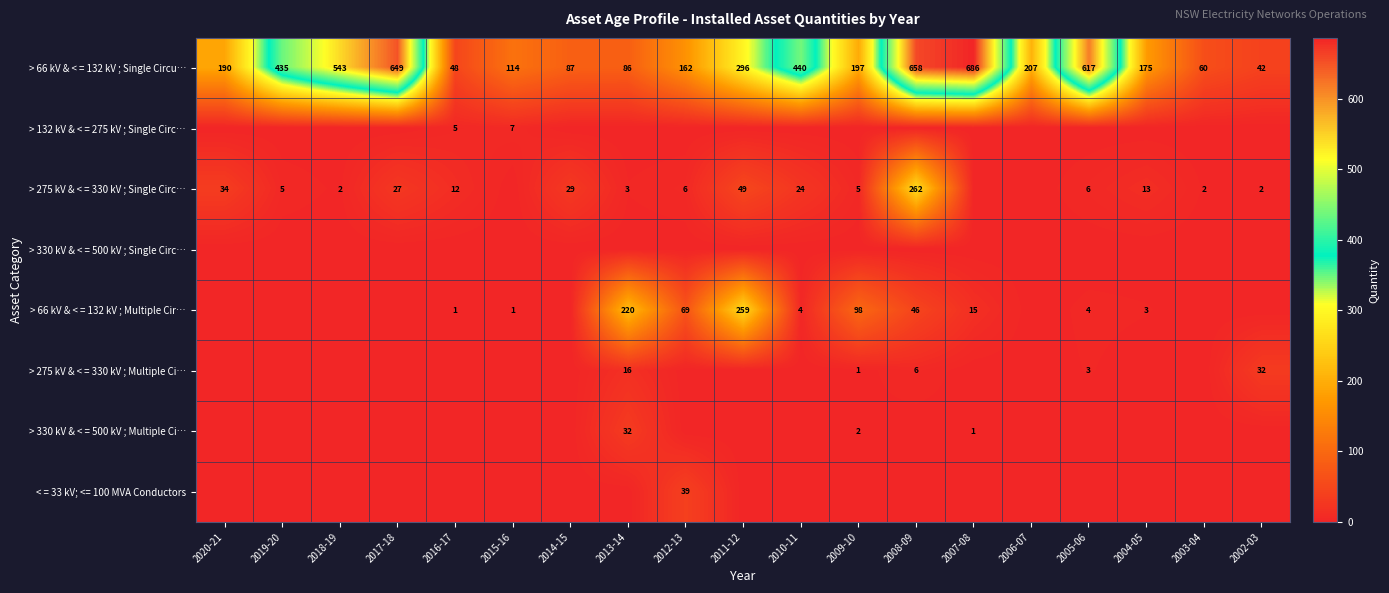

At which label does > 66 kV & < = 132 kV ; Single Circu… first exceed 197?

2019-20